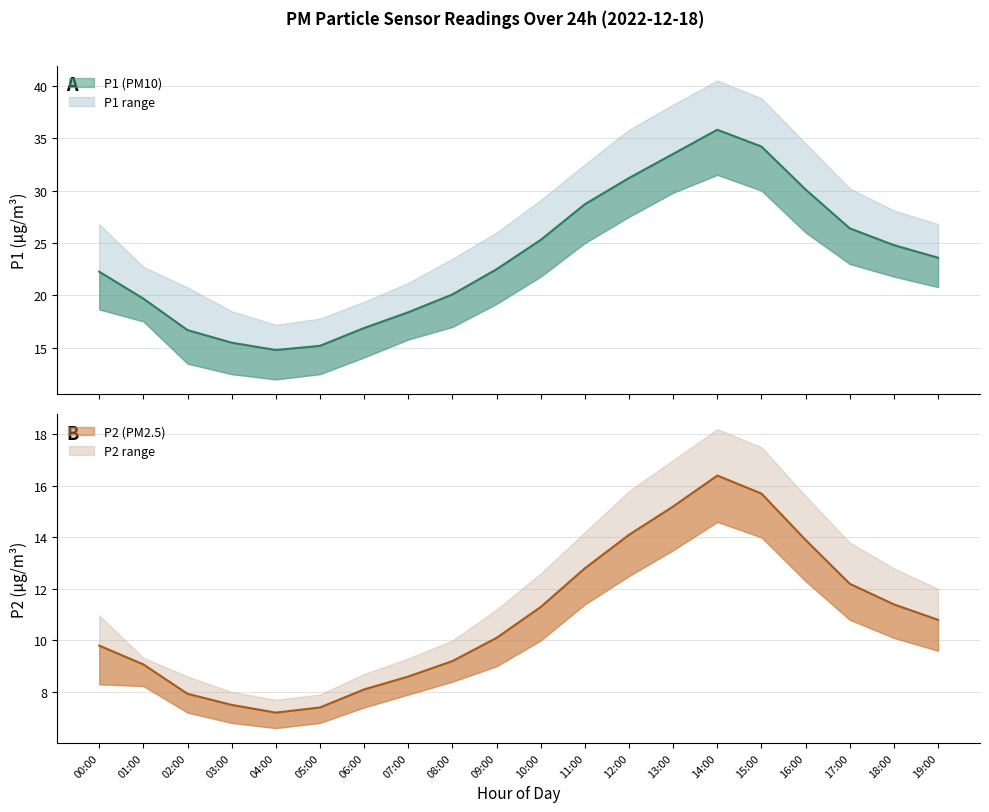

What is the difference between the maximum and minimum values in the P2 series?

9.2